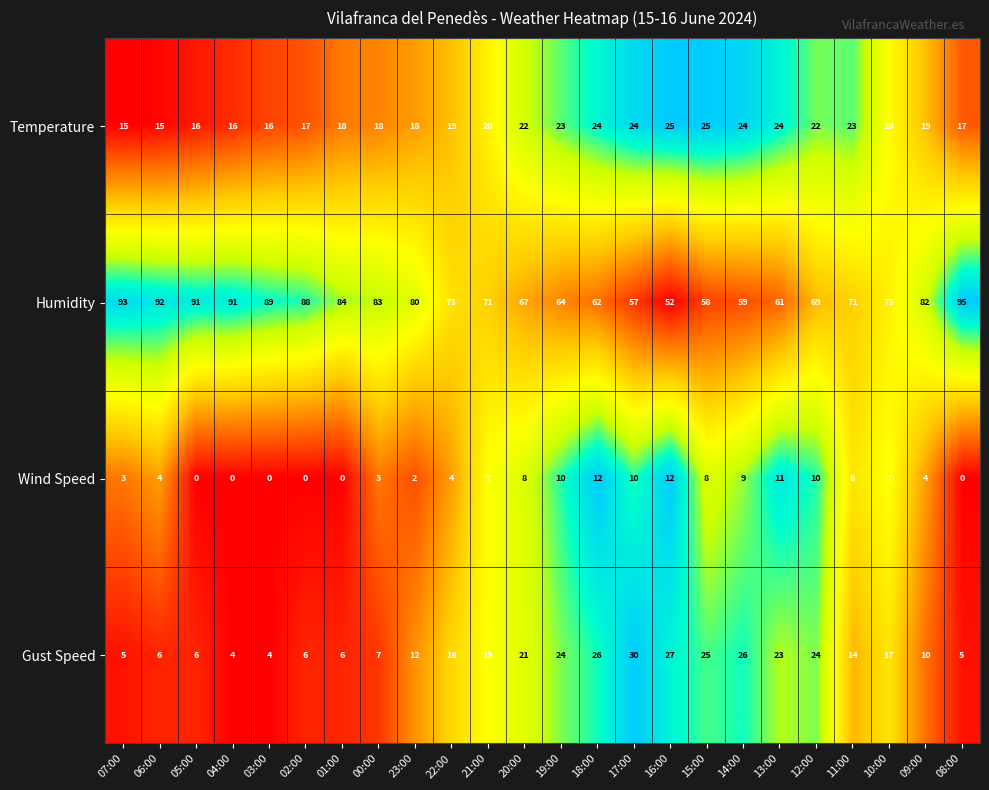

At 08:00, list the series in order from smallest to largest.

Wind Speed, Gust Speed, Temperature, Humidity